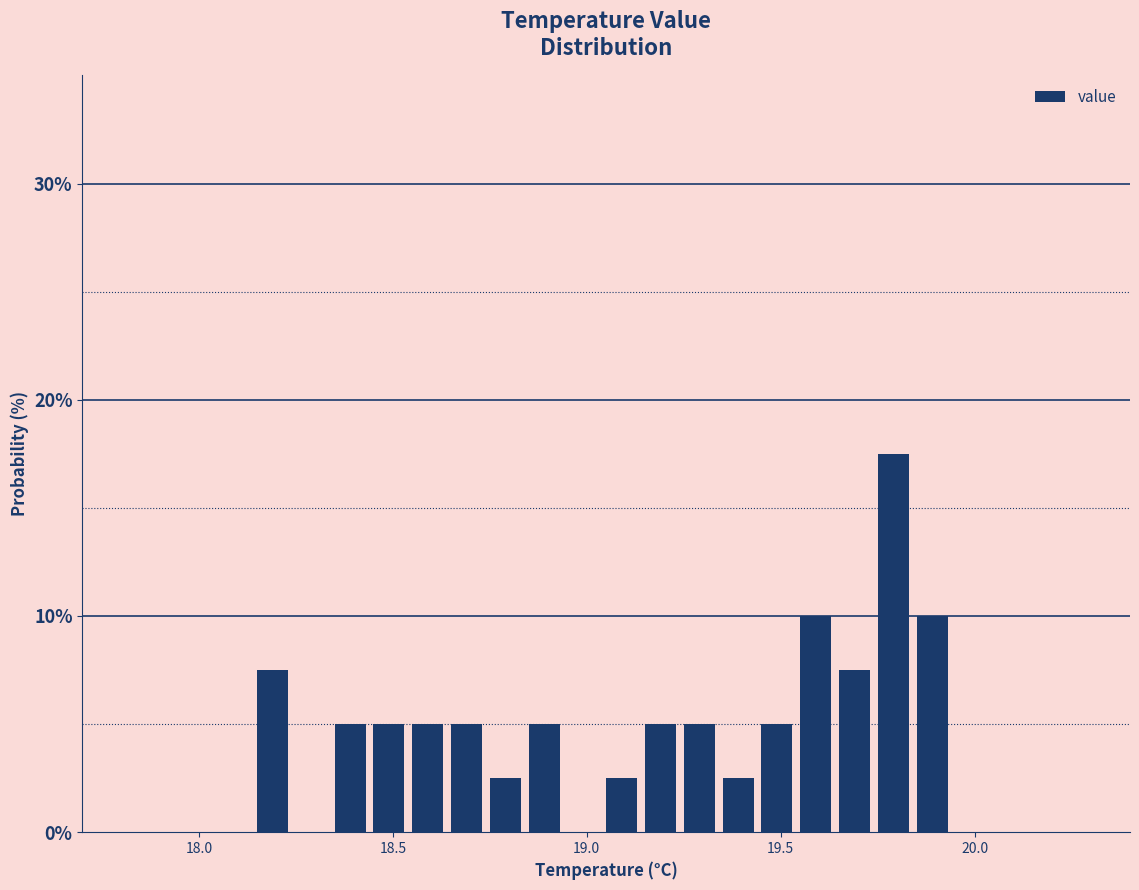

Around what value on the x-axis is the tallest bar? Give the approximate position of its centre, as read against the axis.

19.80